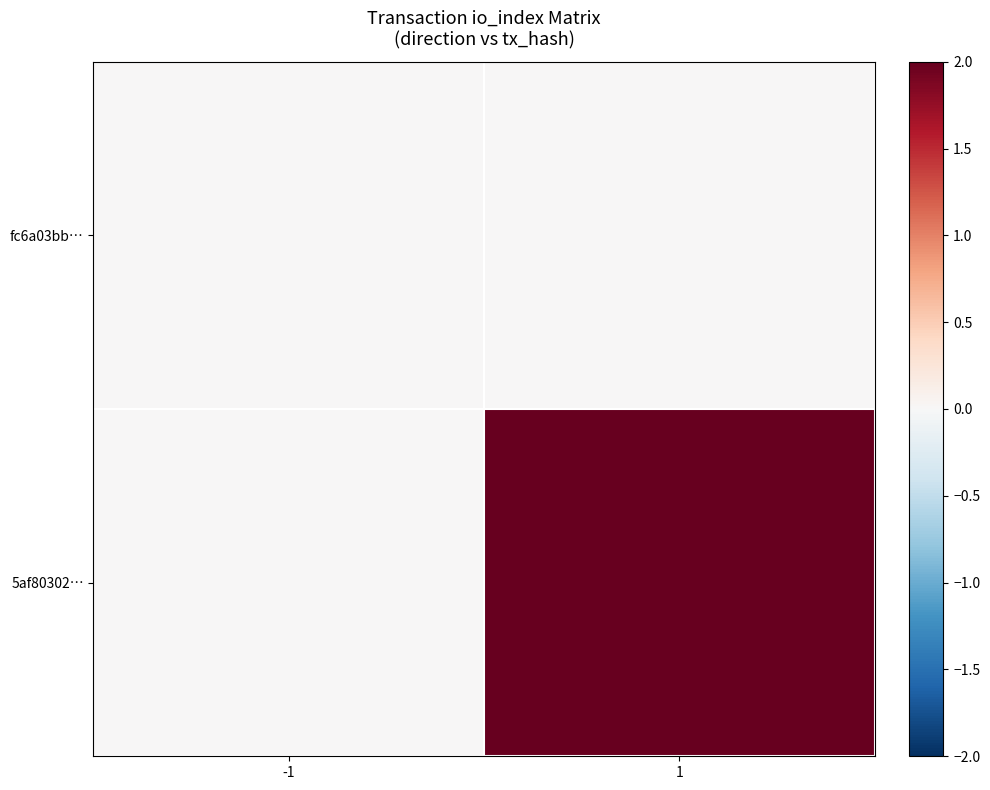

At -1, list the series in order from largest to smallest.

fc6a03bb…, 5af80302…